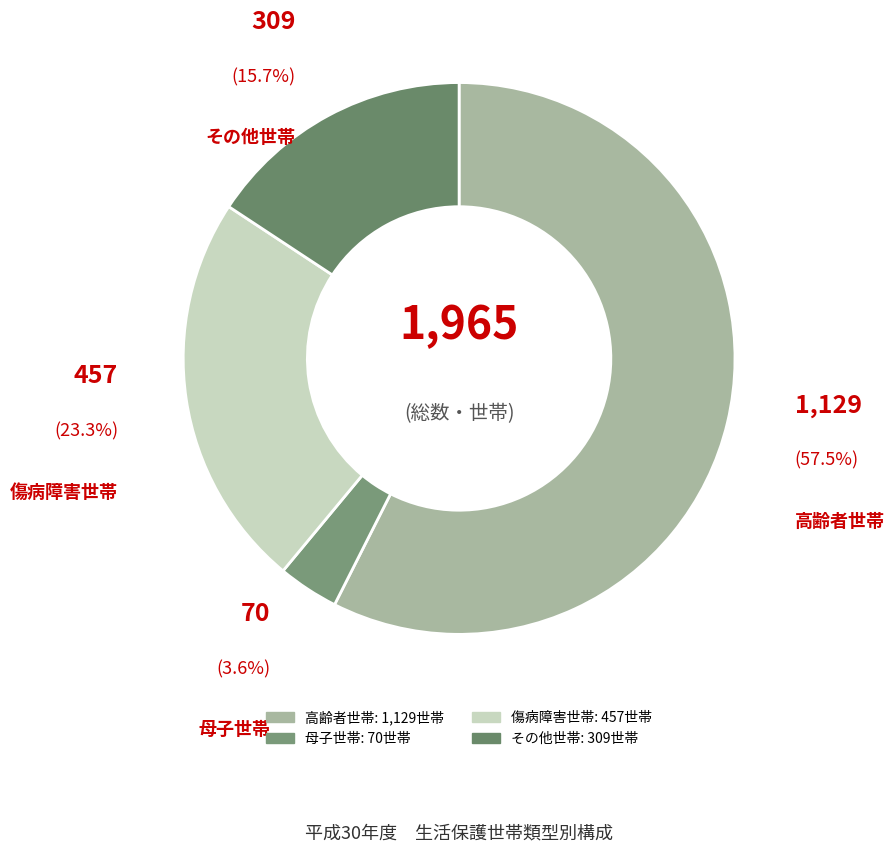

Is there a majority slice in this chart?

Yes